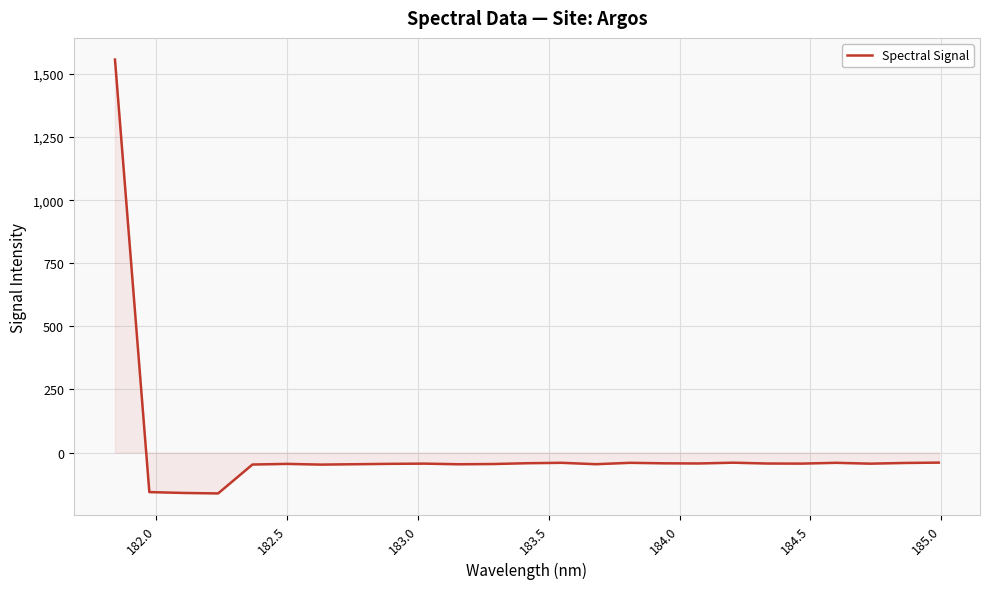

What is the difference between the maximum and minimum values?

1719.3